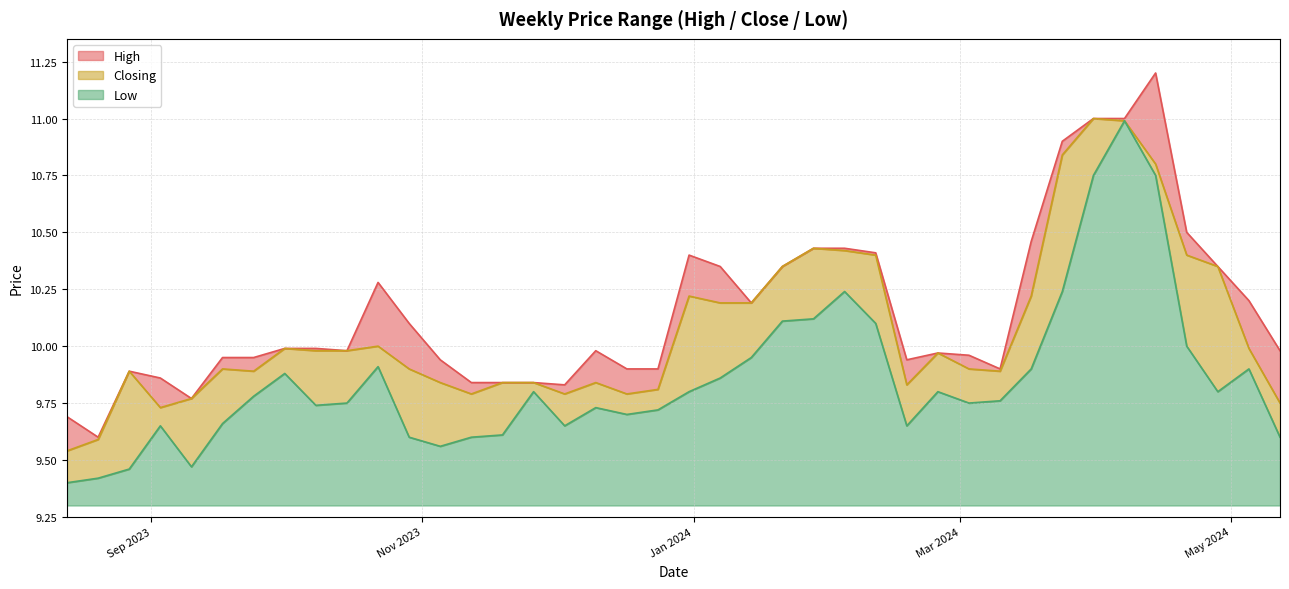

Between 28/01/2024 and 01/10/2023, which series saw the biggest shift?

High